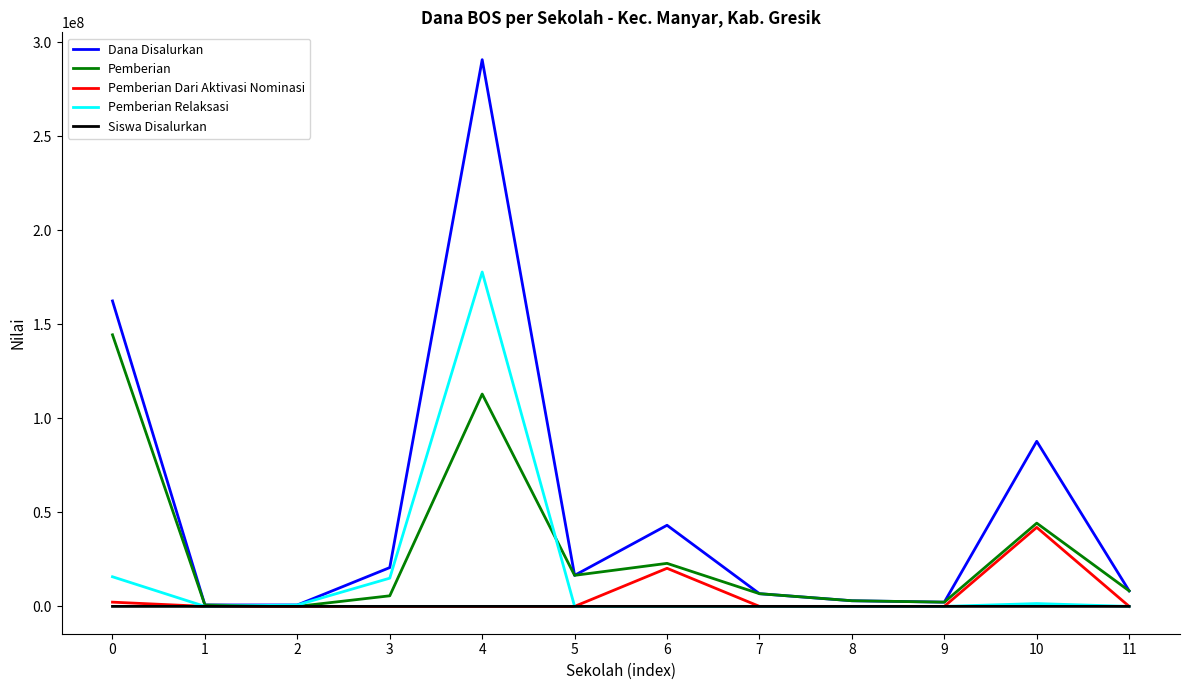

The value of Dana Disalurkan at 3 is 20625000. True or false?

True